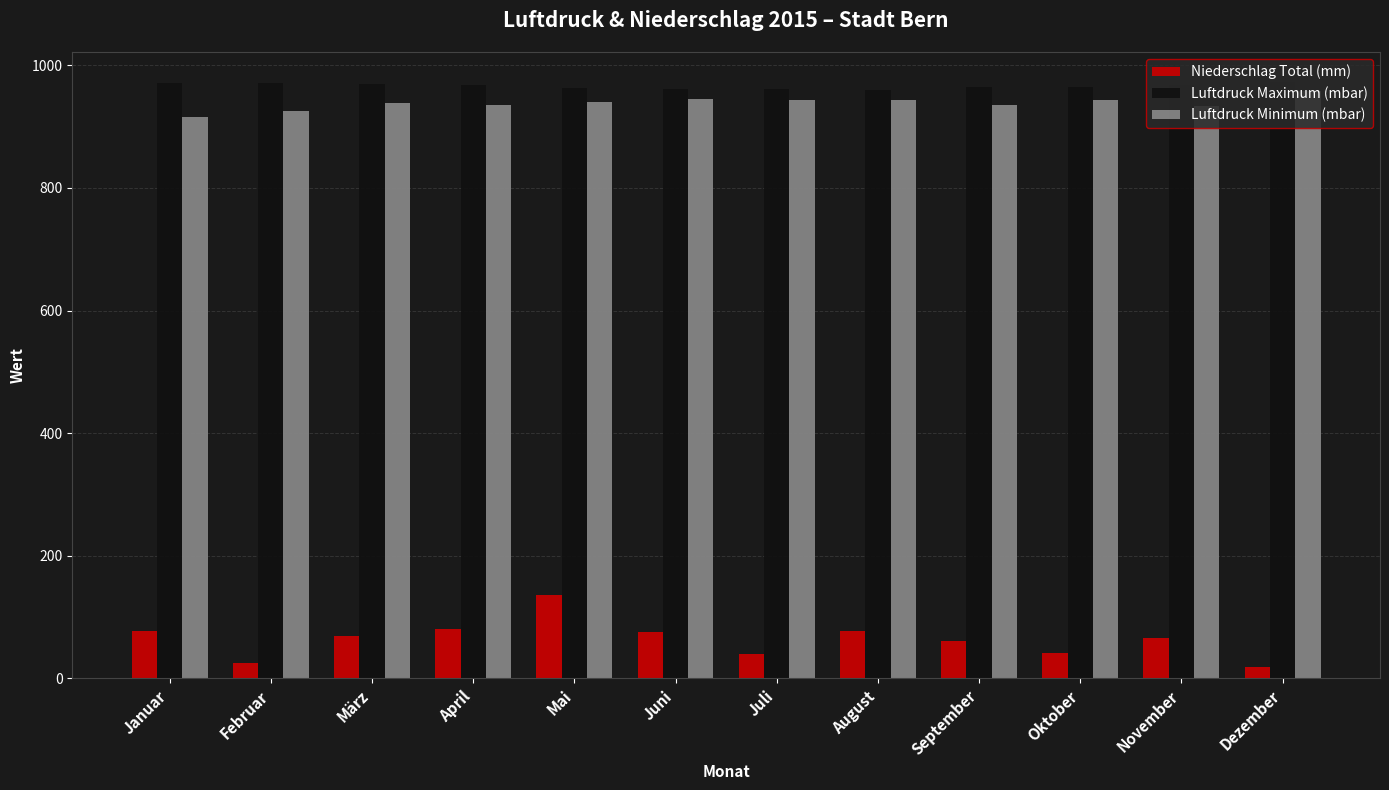

How many values in the Niederschlag Total (mm) series exceed 68?

6